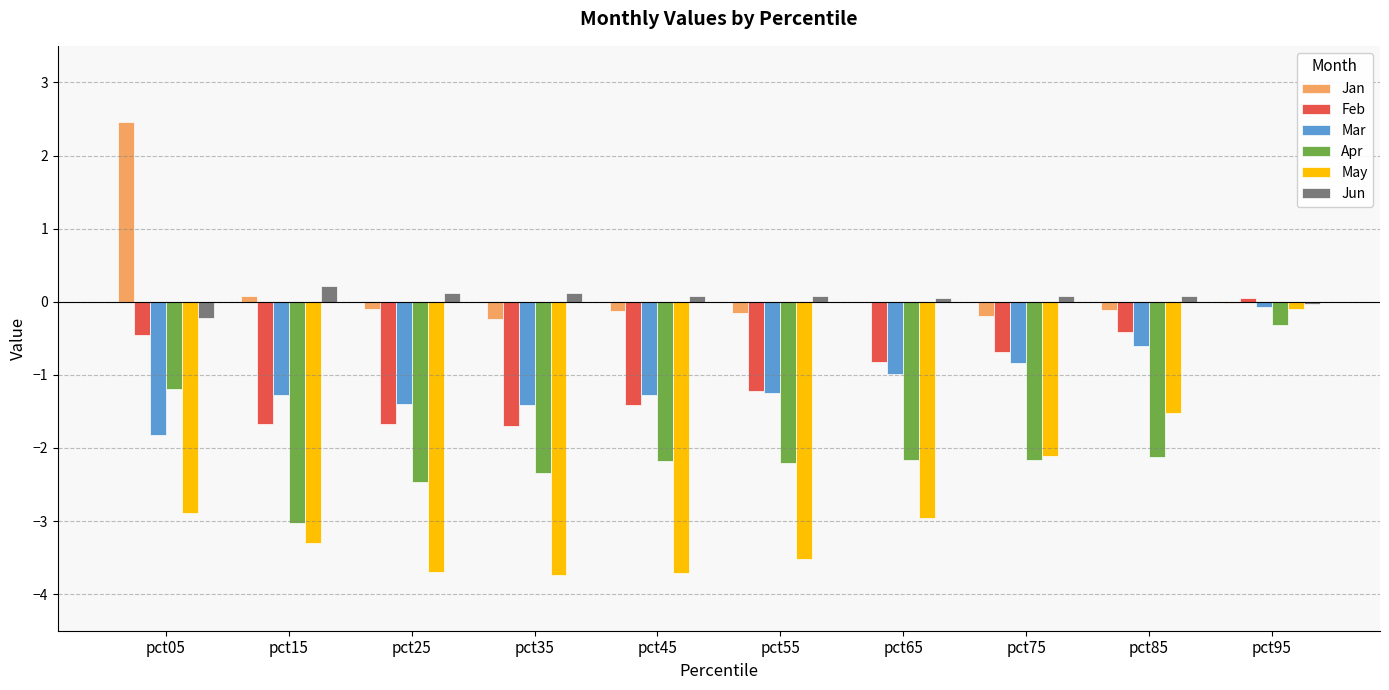

True or false: Mar has a value of -1.4 at pct25.

True